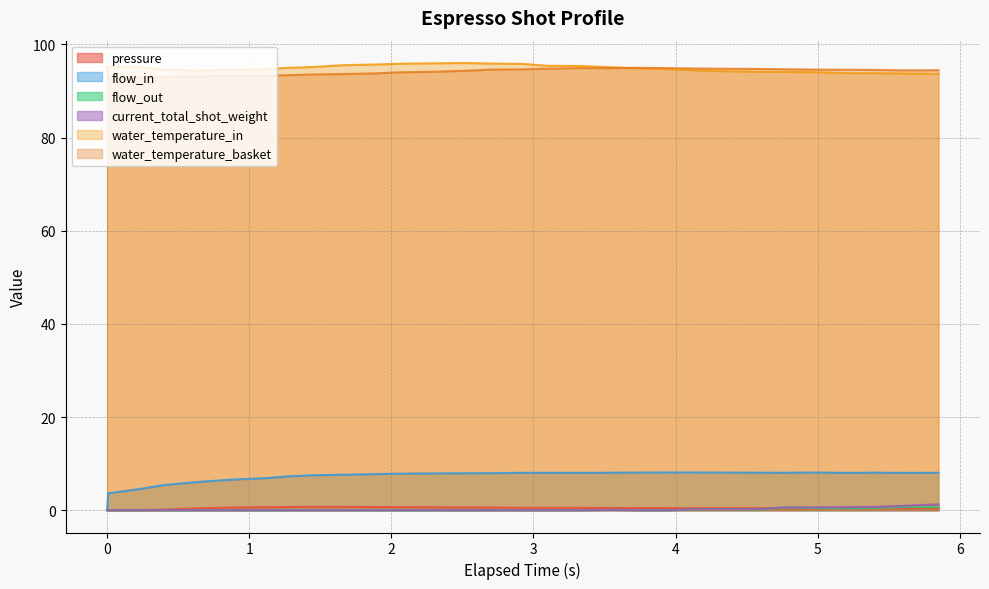

Which series has the largest total across all categories?

water_temperature_in